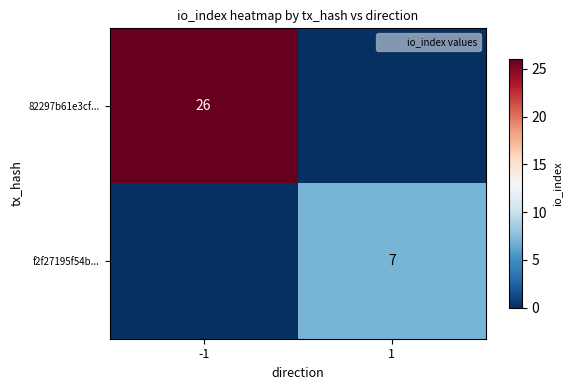

Which category has the highest value in the 82297b61e3cf... series?

-1